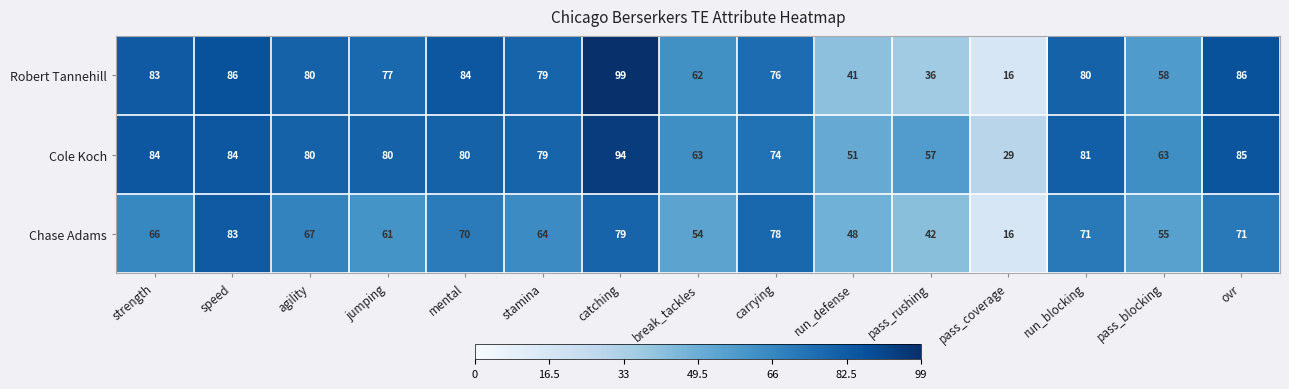

At run_blocking, list the series in order from smallest to largest.

Chase Adams, Robert Tannehill, Cole Koch